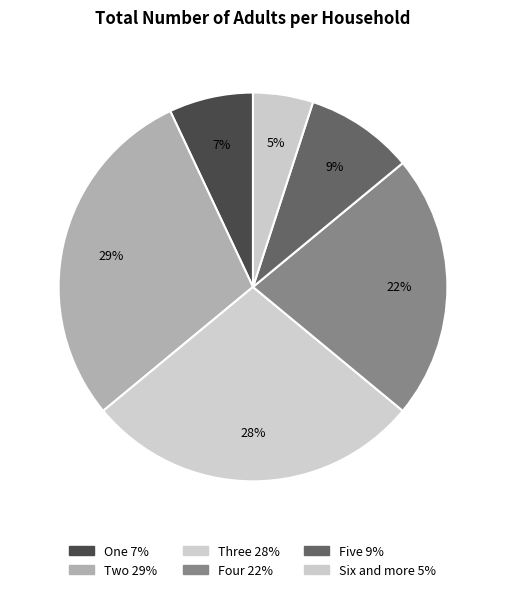

What is the ratio of the value at Four to the value at Five?

2.4